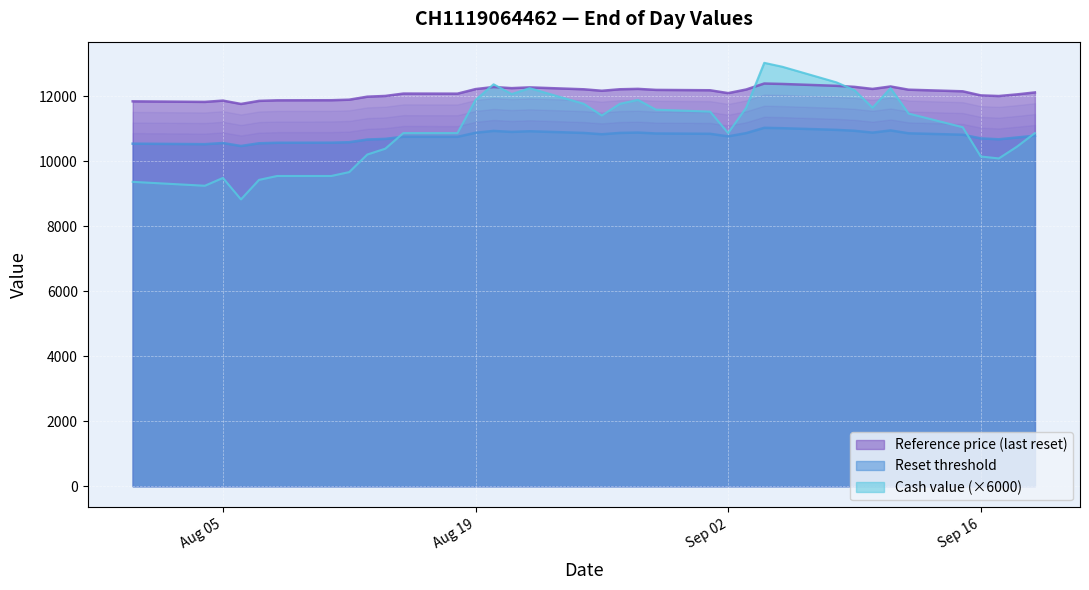

True or false: Reset threshold and Cash value intersect in this chart.

True